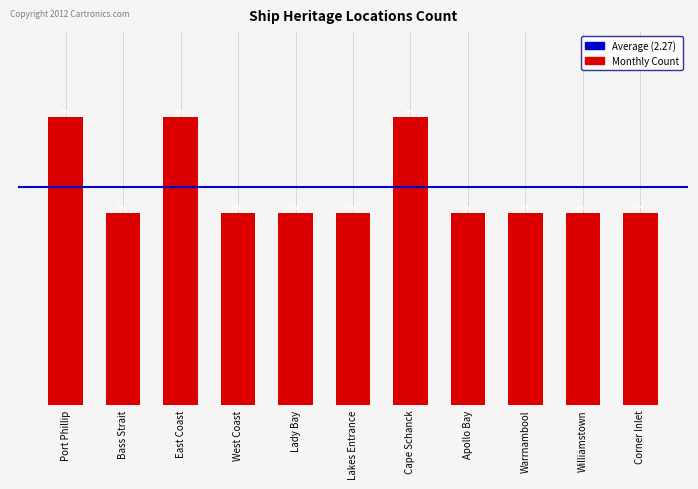

What is the label of the 11th bar from the left?

Corner Inlet